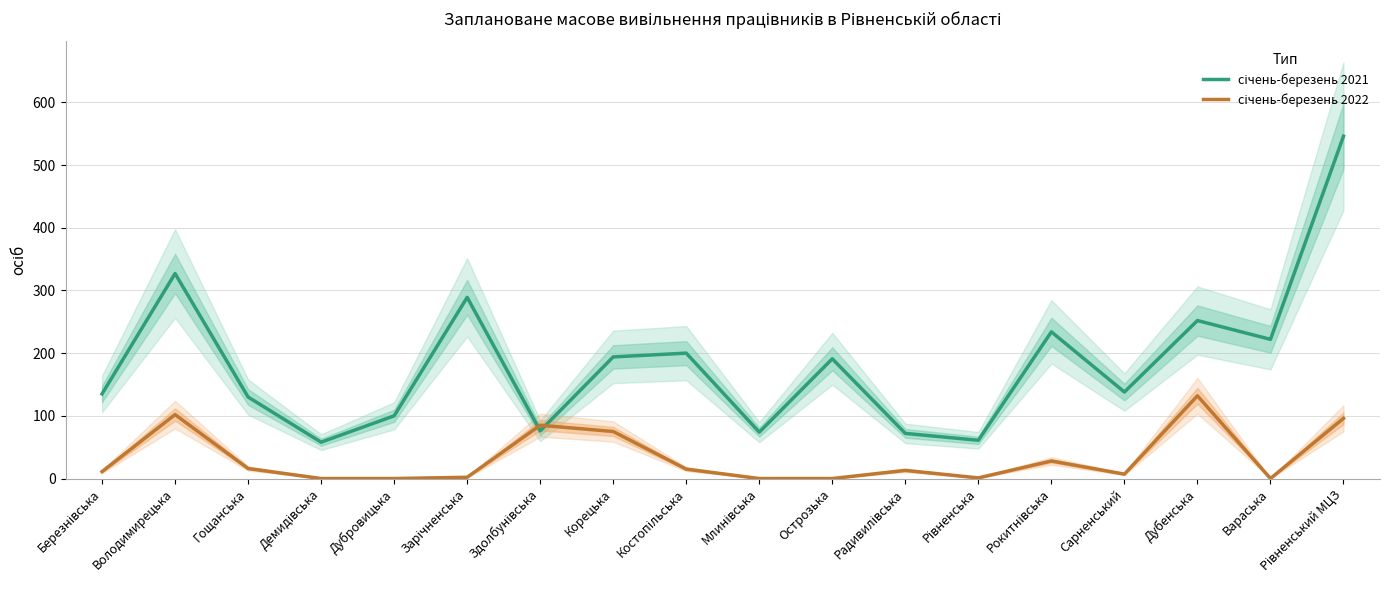

What position from the left is Володимирецька?

2